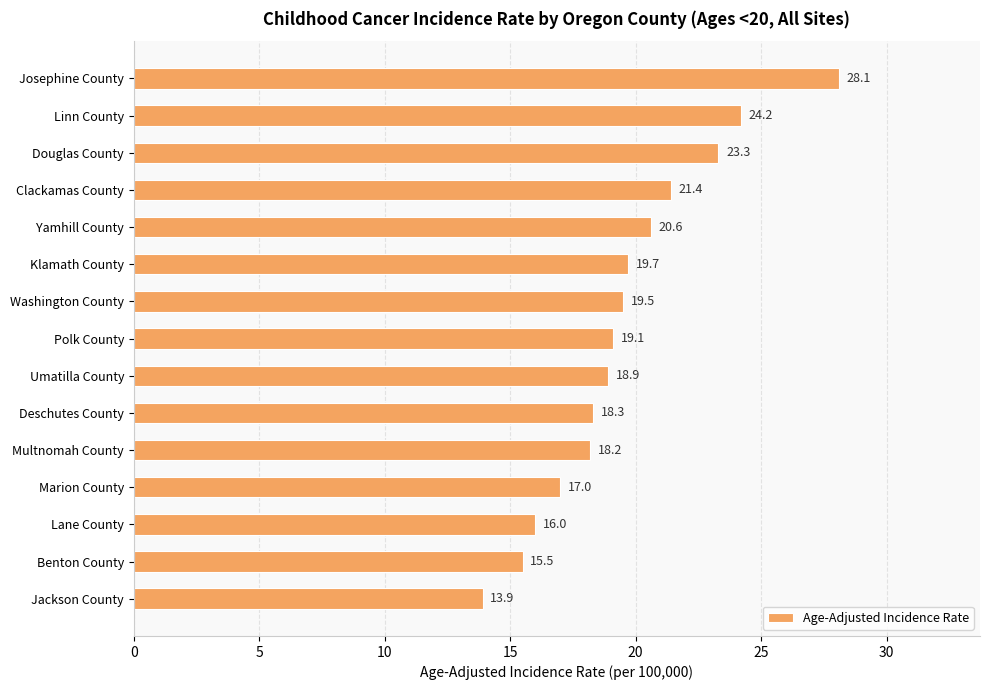

The chart shows a value of 28.3 at Clackamas County. True or false?

False